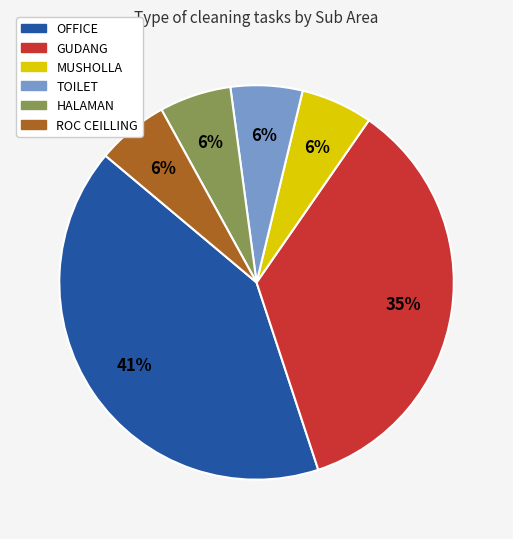

To the nearest percent, what is the average slice percentage?

17%